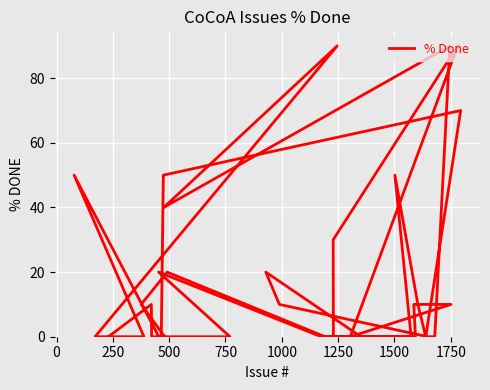

Reading right to left, transcribe all the data shown in this chart.

0	50	0	0	90	40	90	0	0	10	20	0	0	20	10	0	0	0	50	70	0	10	50	0	0	0	0	30	90	0	10	10	0	0	20	0	0	0	10	0